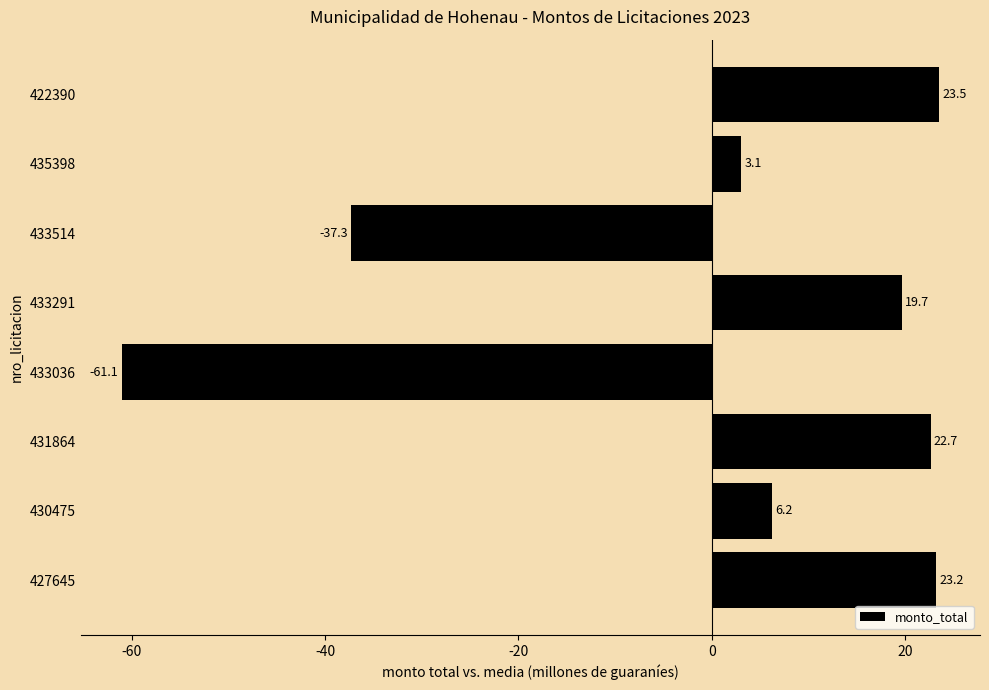

Reading bottom to top, what are all the values shown in this chart?

427645=23.2	430475=6.2	431864=22.7	433036=-61.1	433291=19.7	433514=-37.3	435398=3.1	422390=23.5